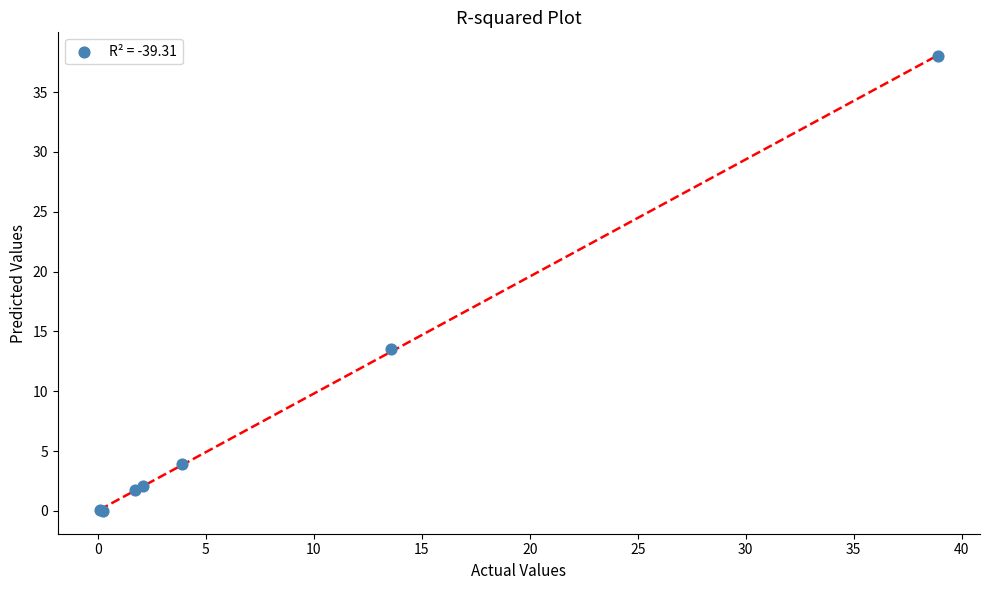

What Y value in the scatter plot is closest to 18?

13.6